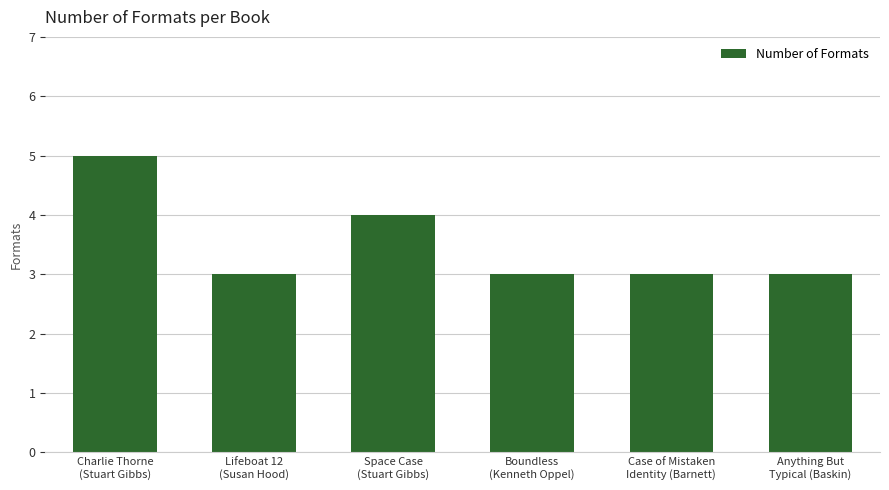

The value at Lifeboat 12
(Susan Hood) is 3. True or false?

True